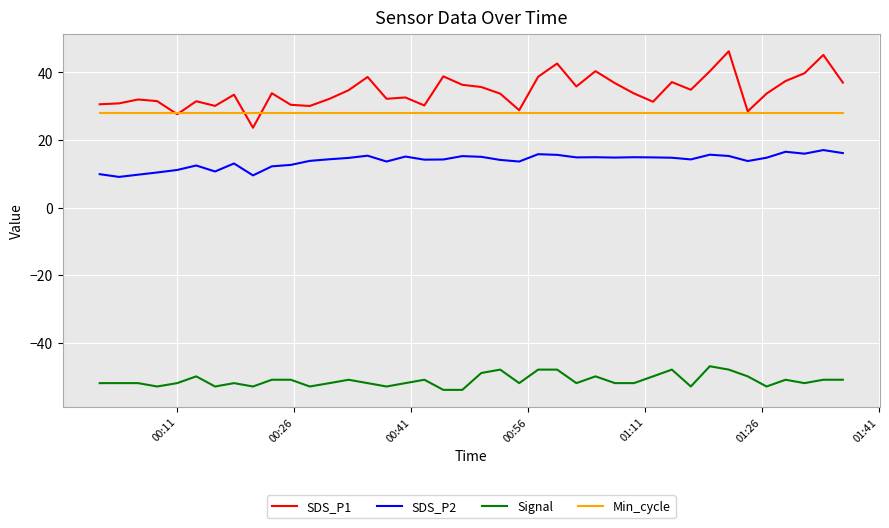

What is the minimum value for Signal?

-54.0